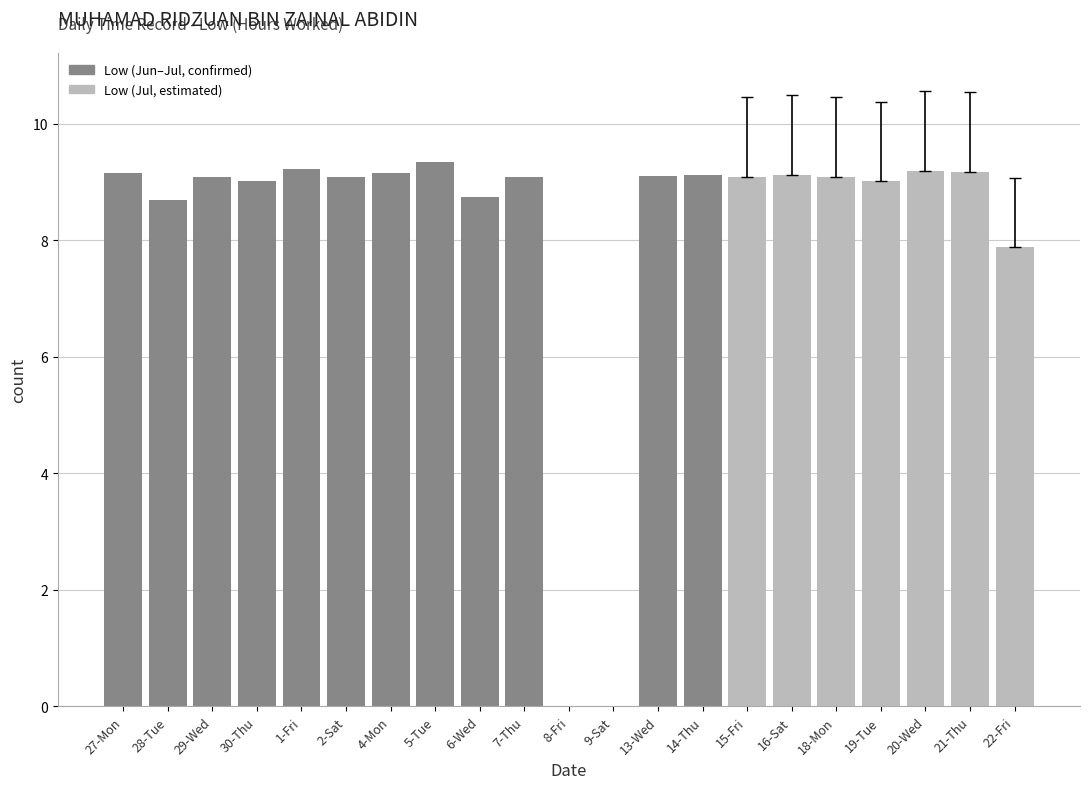

Is it true that the value at 22-Fri is 12.8?

False